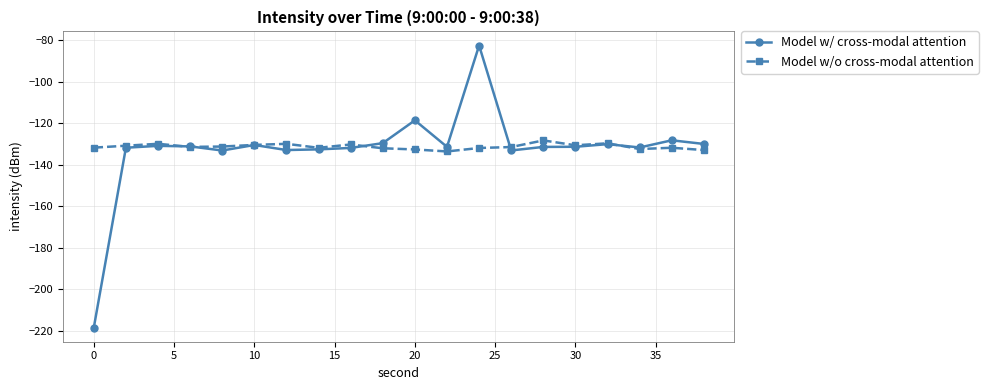

True or false: Model w/o cross-modal attention has more than 0 interior local peaks.

True